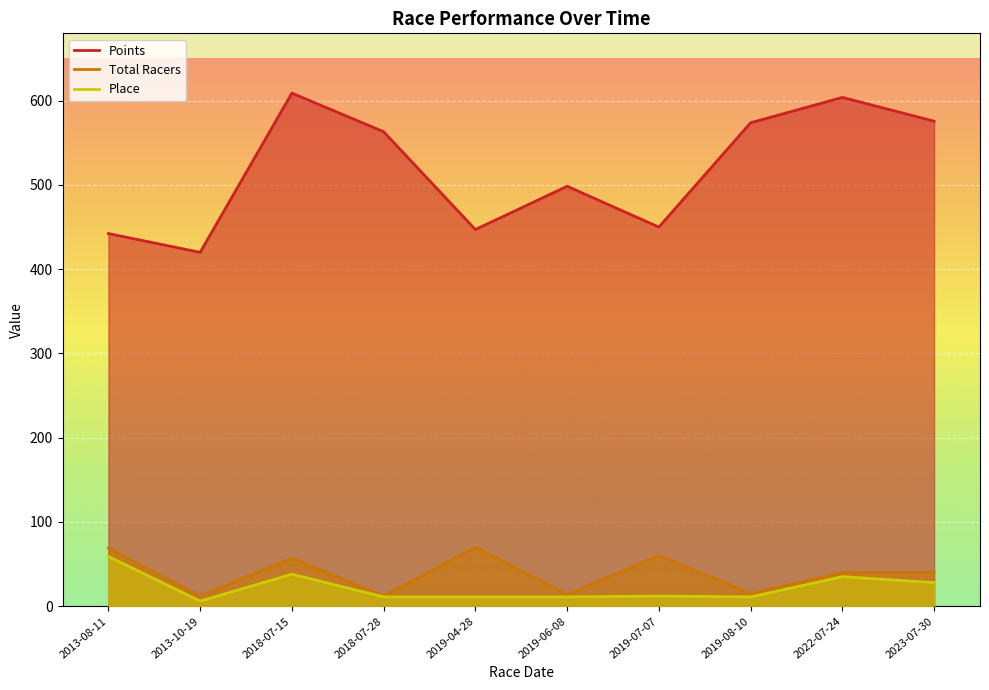

True or false: Points and Place intersect in this chart.

False